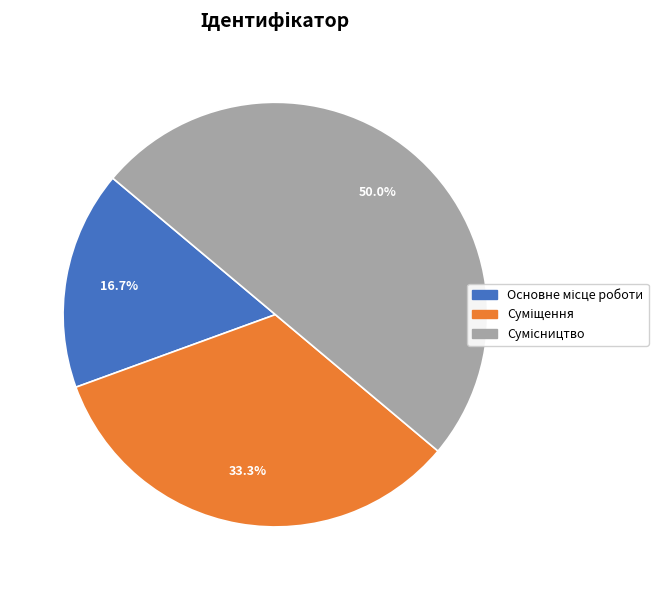

Is the sum of Суміщення and Сумісництво greater than half?

Yes